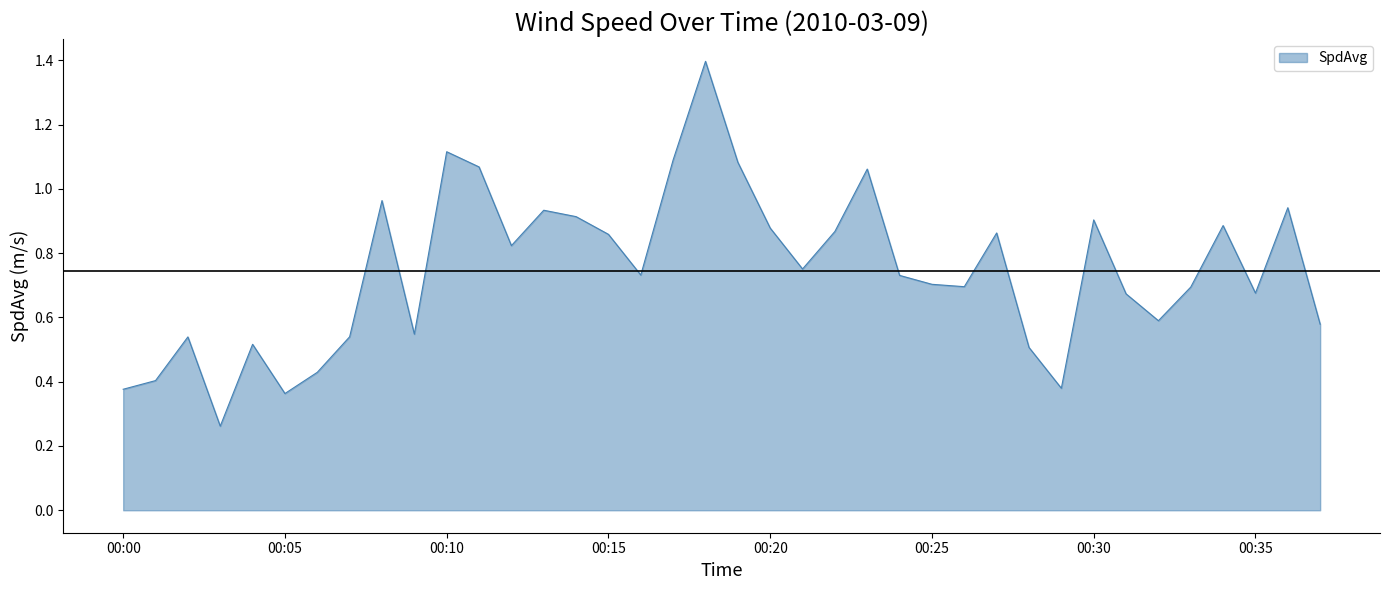

What is the maximum value shown in the chart?

1.4